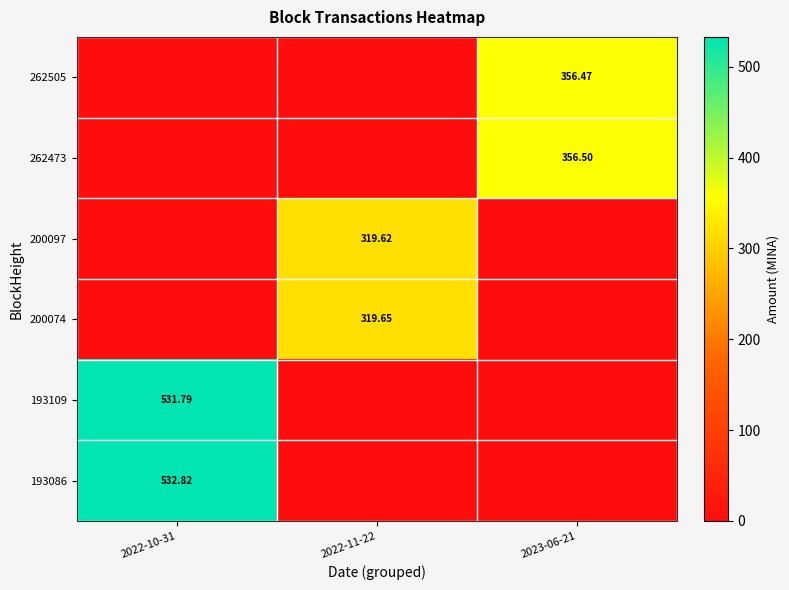

Which series changed the most between 2022-10-31 and 2023-06-21?

193086